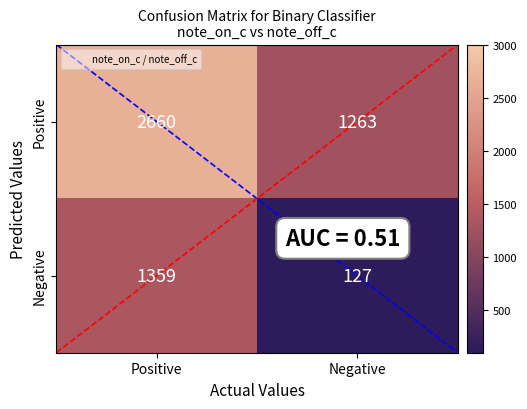

What is the spread (max minus min) of values at Positive?

1301